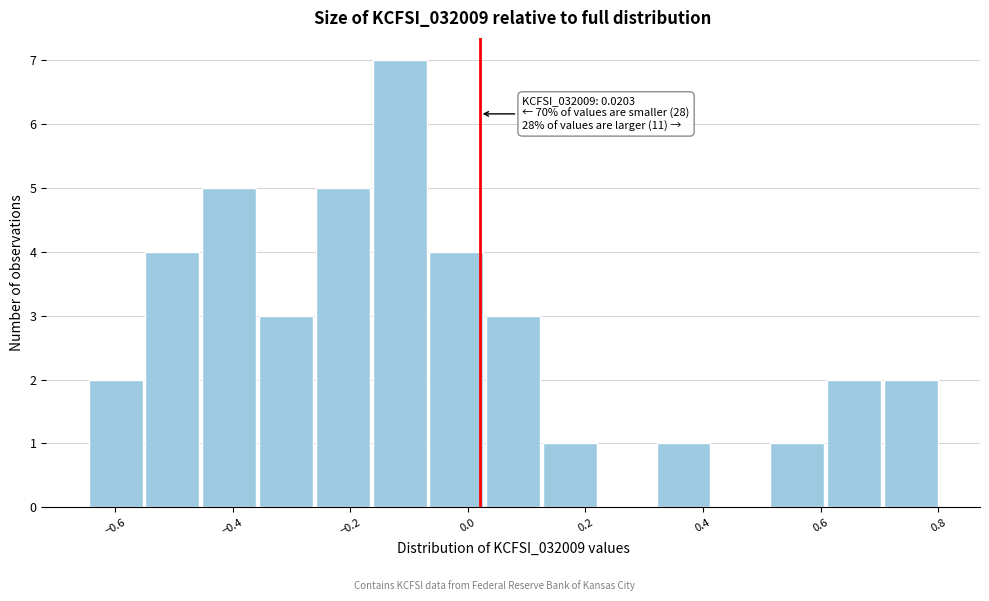

Which range on the x-axis has the tallest bar?

-0.16 to -0.06